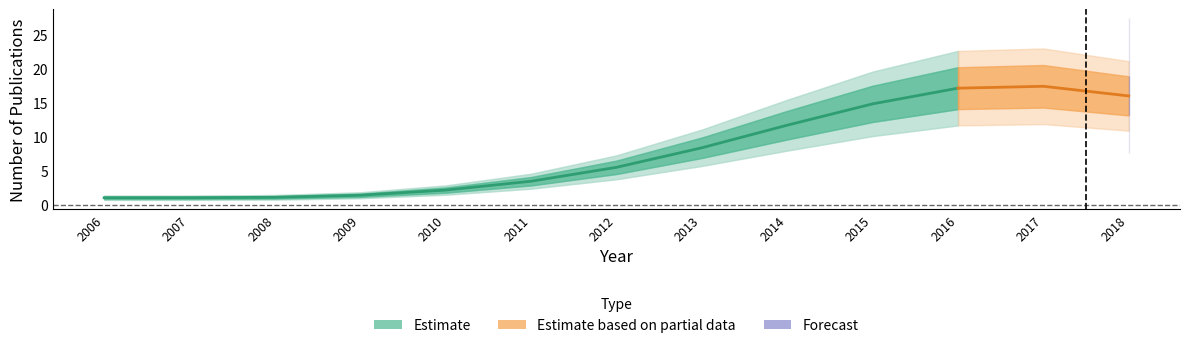

How many interior local peaks does the Publications per Year lower series have?

1